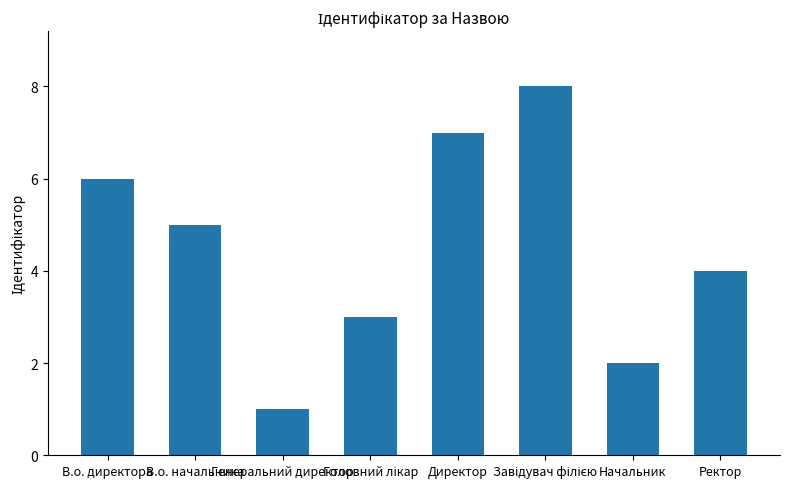

How many values are below 5?

4